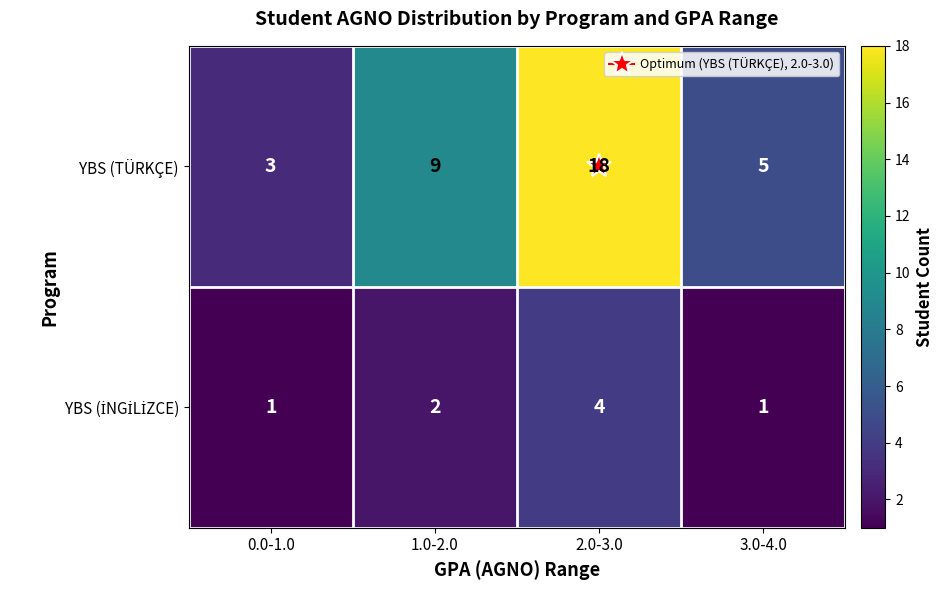

The value of YBS (TÜRKÇE) at 2.0-3.0 is 18. True or false?

True